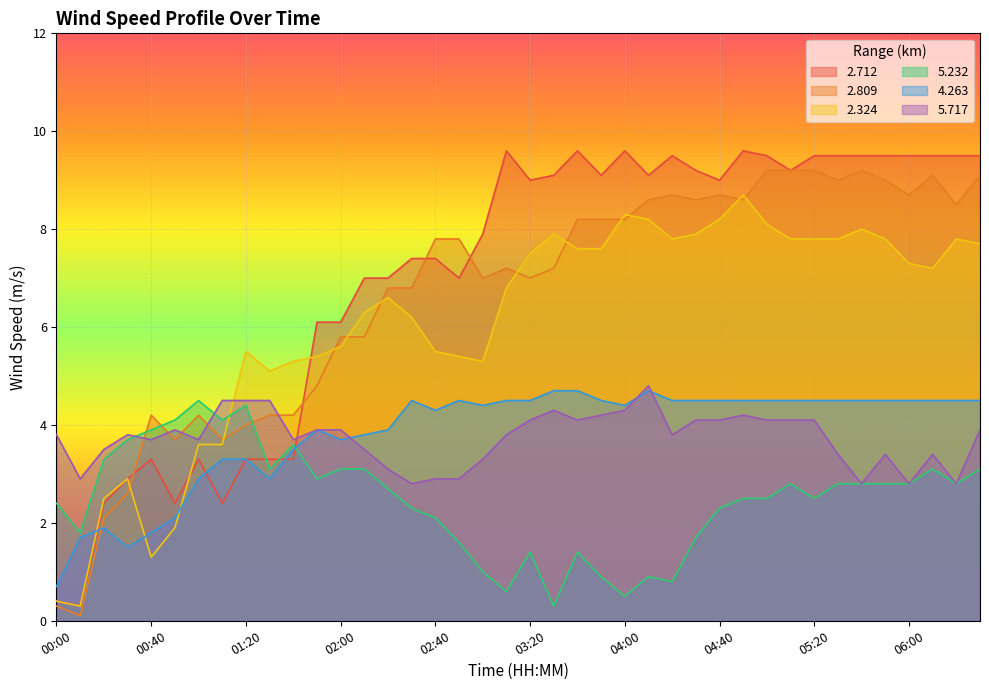

Reading right to left, transcribe all the data shown in this chart.

2.712: 06:30=9.5	06:20=9.5	06:10=9.5	06:00=9.5	05:50=9.5	05:40=9.5	05:30=9.5	05:20=9.5	05:10=9.2	05:00=9.5	04:50=9.6	04:40=9.0	04:30=9.2	04:20=9.5	04:10=9.1	04:00=9.6	03:50=9.1	03:40=9.6	03:30=9.1	03:20=9.0	03:10=9.6	03:00=7.9	02:50=7.0	02:40=7.4	02:30=7.4	02:20=7.0	02:10=7.0	02:00=6.1	01:50=6.1	01:40=3.3	01:30=3.3	01:20=3.3	01:10=2.4	01:00=3.3	00:50=2.4	00:40=3.3	00:30=2.9	00:20=2.4	00:10=0.3	00:00=0.4
2.809: 06:30=9.1	06:20=8.5	06:10=9.1	06:00=8.7	05:50=9.0	05:40=9.2	05:30=9.0	05:20=9.2	05:10=9.2	05:00=9.2	04:50=8.6	04:40=8.7	04:30=8.6	04:20=8.7	04:10=8.6	04:00=8.2	03:50=8.2	03:40=8.2	03:30=7.2	03:20=7.0	03:10=7.2	03:00=7.0	02:50=7.8	02:40=7.8	02:30=6.8	02:20=6.8	02:10=5.8	02:00=5.8	01:50=4.8	01:40=4.2	01:30=4.2	01:20=4.0	01:10=3.7	01:00=4.2	00:50=3.7	00:40=4.2	00:30=2.6	00:20=2.1	00:10=0.1	00:00=0.3
2.324: 06:30=7.7	06:20=7.8	06:10=7.2	06:00=7.3	05:50=7.8	05:40=8.0	05:30=7.8	05:20=7.8	05:10=7.8	05:00=8.1	04:50=8.7	04:40=8.2	04:30=7.9	04:20=7.8	04:10=8.2	04:00=8.3	03:50=7.6	03:40=7.6	03:30=7.9	03:20=7.5	03:10=6.8	03:00=5.3	02:50=5.4	02:40=5.5	02:30=6.2	02:20=6.6	02:10=6.3	02:00=5.6	01:50=5.4	01:40=5.3	01:30=5.1	01:20=5.5	01:10=3.6	01:00=3.6	00:50=1.9	00:40=1.3	00:30=2.9	00:20=2.5	00:10=0.3	00:00=0.4
5.232: 06:30=3.1	06:20=2.8	06:10=3.1	06:00=2.8	05:50=2.8	05:40=2.8	05:30=2.8	05:20=2.5	05:10=2.8	05:00=2.5	04:50=2.5	04:40=2.3	04:30=1.7	04:20=0.8	04:10=0.9	04:00=0.5	03:50=0.9	03:40=1.4	03:30=0.3	03:20=1.4	03:10=0.6	03:00=1.0	02:50=1.6	02:40=2.1	02:30=2.3	02:20=2.7	02:10=3.1	02:00=3.1	01:50=2.9	01:40=3.6	01:30=3.1	01:20=4.4	01:10=4.1	01:00=4.5	00:50=4.1	00:40=3.9	00:30=3.7	00:20=3.3	00:10=1.8	00:00=2.4
4.263: 06:30=4.5	06:20=4.5	06:10=4.5	06:00=4.5	05:50=4.5	05:40=4.5	05:30=4.5	05:20=4.5	05:10=4.5	05:00=4.5	04:50=4.5	04:40=4.5	04:30=4.5	04:20=4.5	04:10=4.7	04:00=4.4	03:50=4.5	03:40=4.7	03:30=4.7	03:20=4.5	03:10=4.5	03:00=4.4	02:50=4.5	02:40=4.3	02:30=4.5	02:20=3.9	02:10=3.8	02:00=3.7	01:50=3.9	01:40=3.5	01:30=2.9	01:20=3.3	01:10=3.3	01:00=2.9	00:50=2.1	00:40=1.8	00:30=1.5	00:20=1.9	00:10=1.7	00:00=0.7
5.717: 06:30=3.9	06:20=2.8	06:10=3.4	06:00=2.8	05:50=3.4	05:40=2.8	05:30=3.4	05:20=4.1	05:10=4.1	05:00=4.1	04:50=4.2	04:40=4.1	04:30=4.1	04:20=3.8	04:10=4.8	04:00=4.3	03:50=4.2	03:40=4.1	03:30=4.3	03:20=4.1	03:10=3.8	03:00=3.3	02:50=2.9	02:40=2.9	02:30=2.8	02:20=3.1	02:10=3.5	02:00=3.9	01:50=3.9	01:40=3.7	01:30=4.5	01:20=4.5	01:10=4.5	01:00=3.7	00:50=3.9	00:40=3.7	00:30=3.8	00:20=3.5	00:10=2.9	00:00=3.8